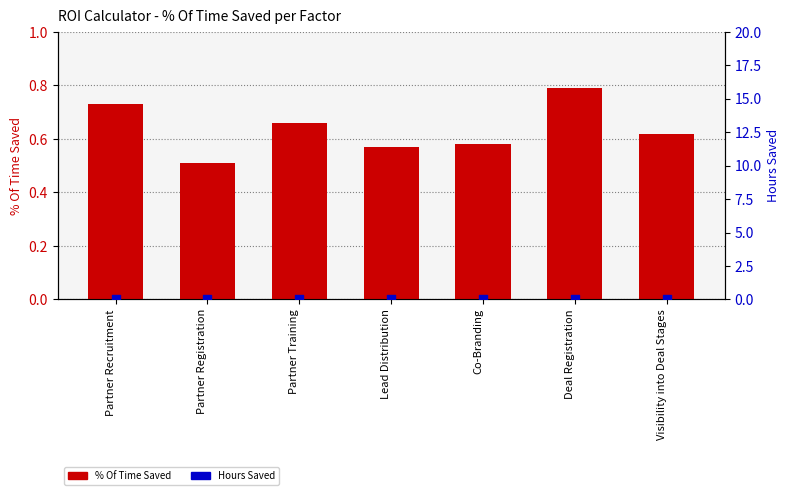

What are all the series names shown in the legend?

% Of Time Saved, Hours Saved